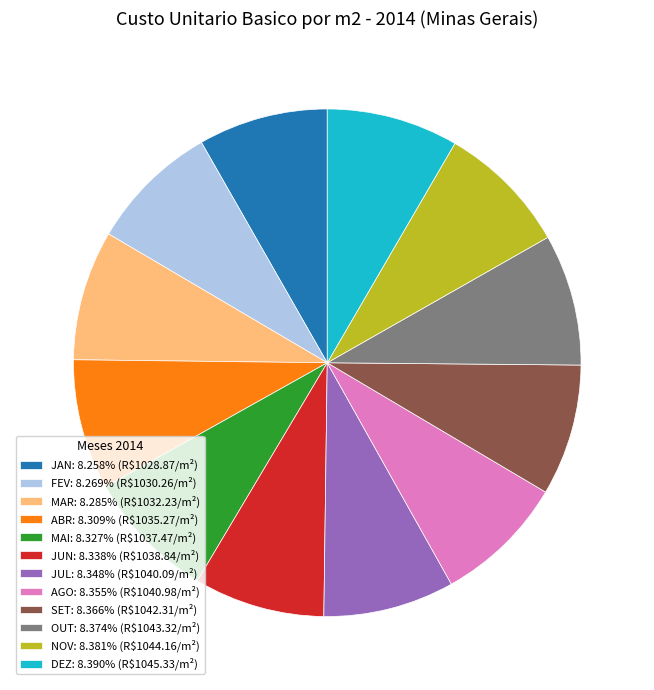

Does OUT account for over 50% of the chart?

No